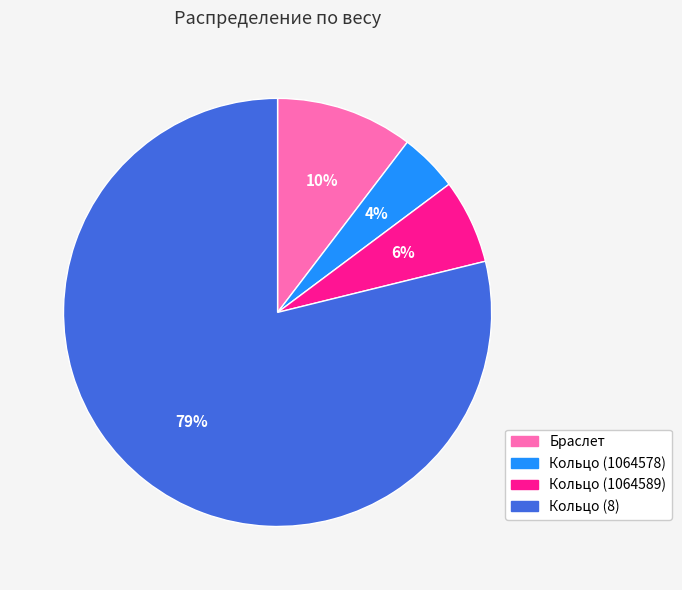

To the nearest percent, what is the difference between the Кольцо (1064578) and Кольцо (1064589) slice percentages?

2%